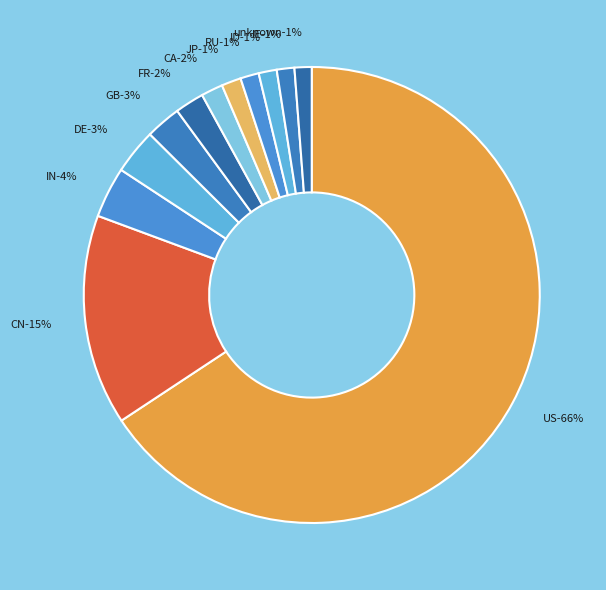

Which has a higher value, DE or FR?

DE